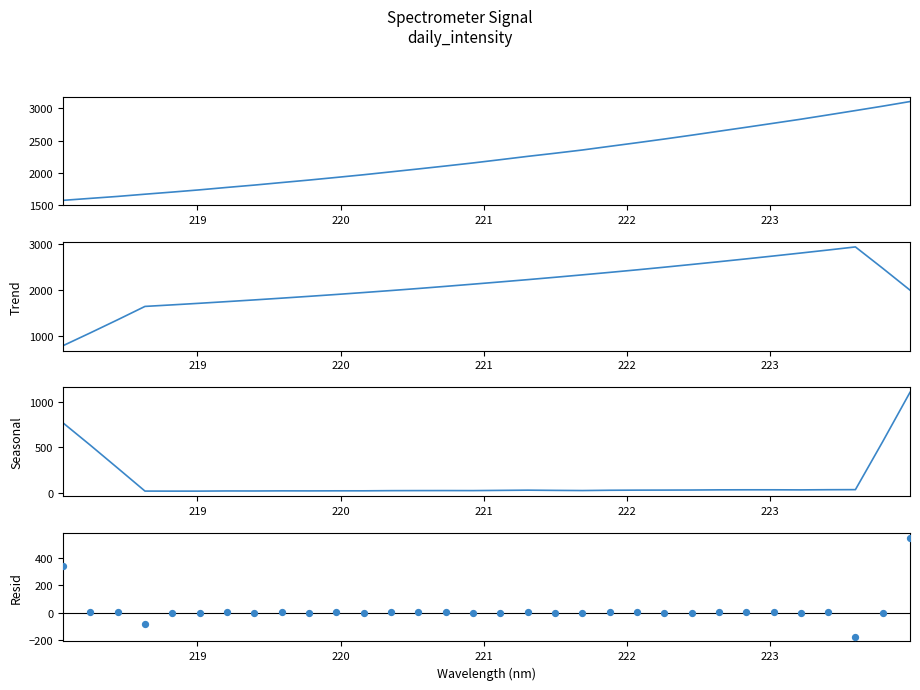

At how many categories does at least one series exceed 450?

32